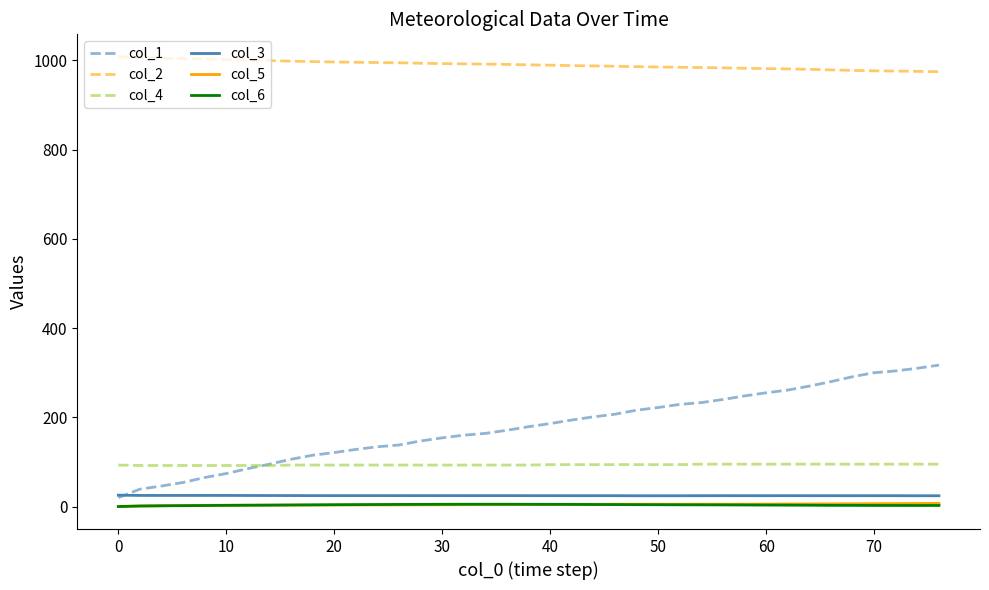

Which series has the largest range (max minus min)?

col_1